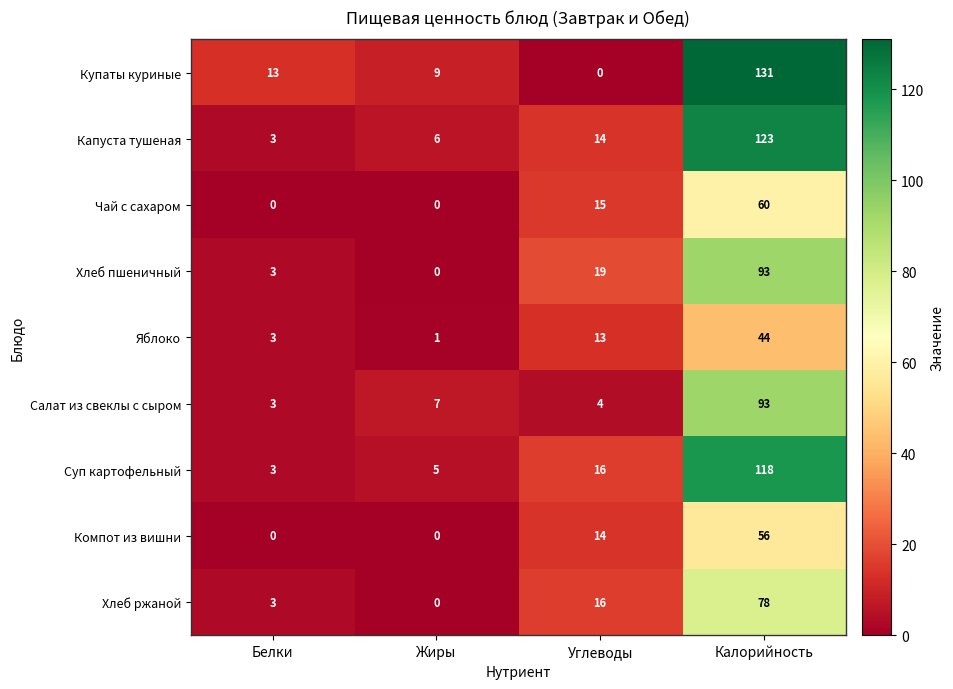

True or false: Купаты куриные has a value of 39 at Калорийность.

False